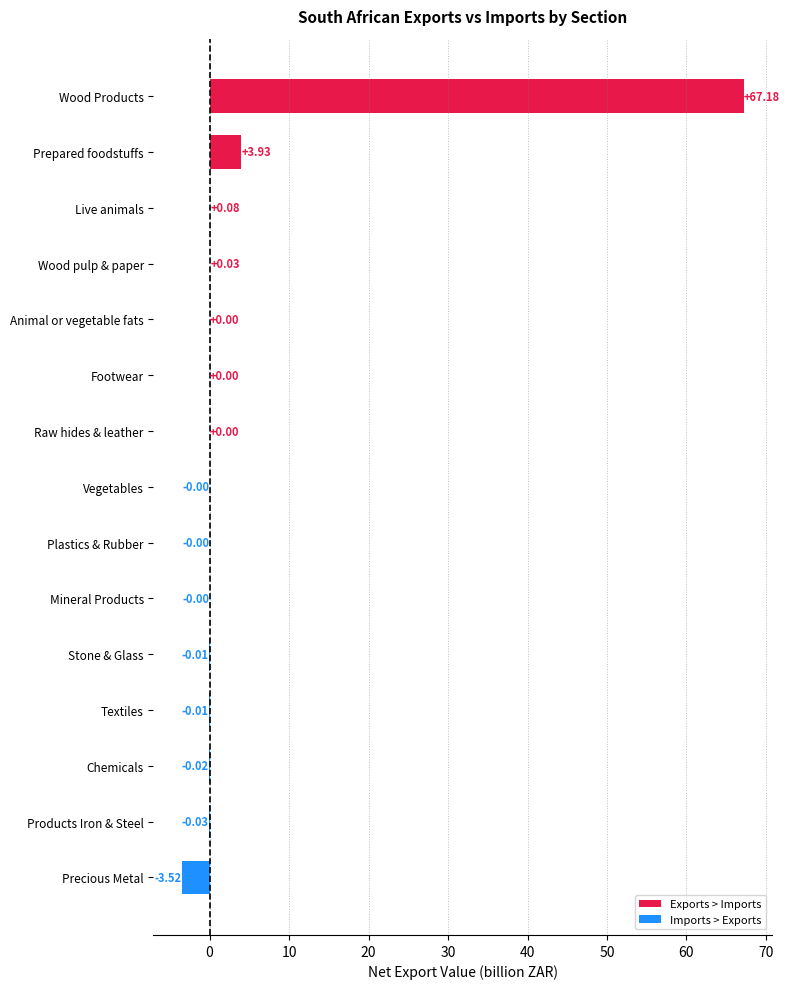

At which label is the value closest to 31?

Prepared foodstuffs